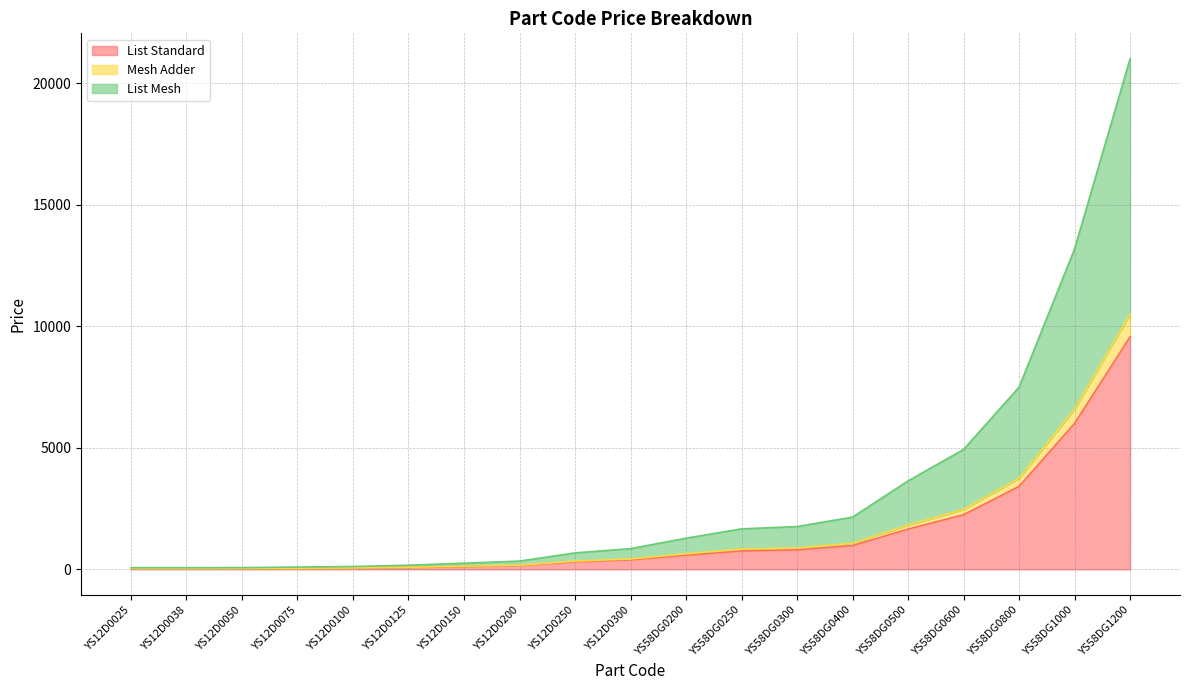

List the labels in order of Mesh Adder value, smallest first.

YS12D0025, YS12D0038, YS12D0050, YS12D0075, YS12D0100, YS12D0125, YS12D0150, YS12D0200, YS12D0250, YS12D0300, YS58DG0200, YS58DG0250, YS58DG0300, YS58DG0400, YS58DG0500, YS58DG0600, YS58DG0800, YS58DG1000, YS58DG1200